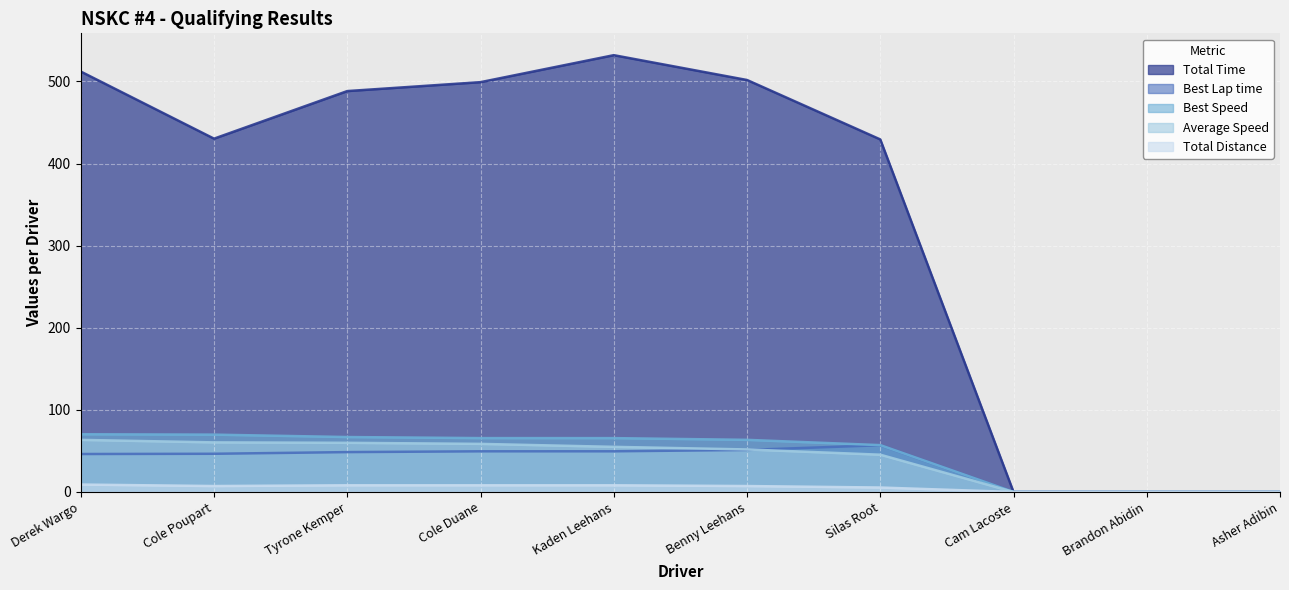

Between Cole Duane and Cole Poupart, which is larger?

Cole Duane